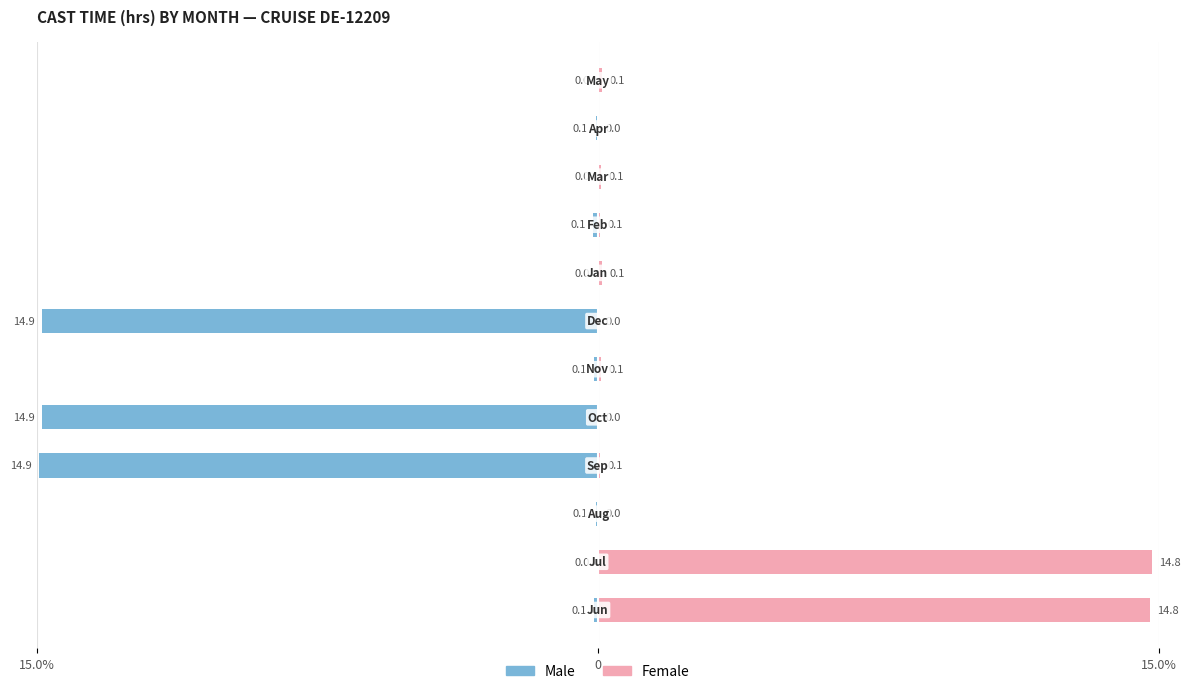

Is it true that Male equals -0.1 at 8?

True